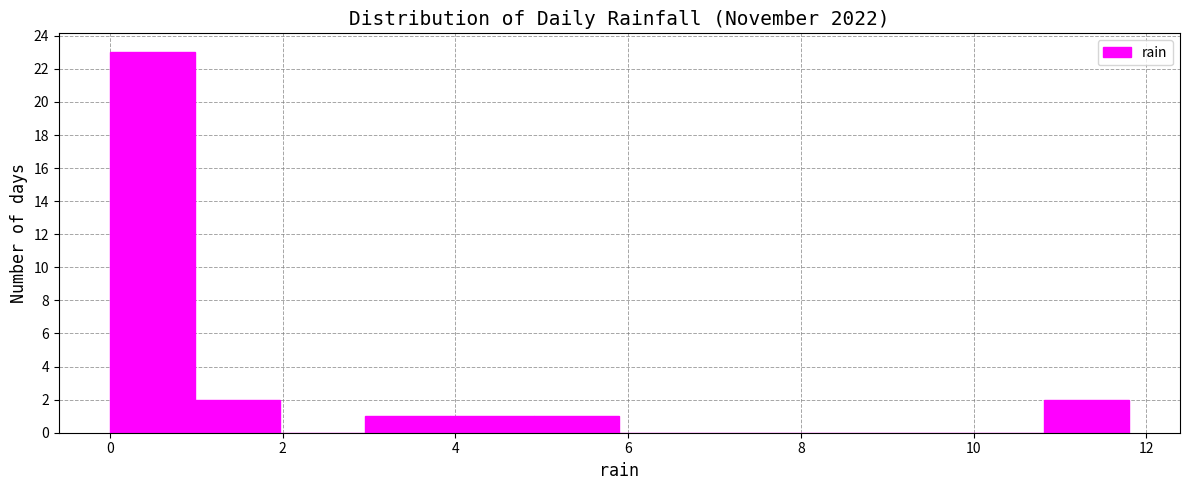

Reading left to right, list every bar in this chart as the range it spans on the x-axis followed by its height. Neither the bar edges nor the heights are printed on the chart, so give them approximately, as read against the axes.

0.0 to 1.0: 23
1.0 to 2.0: 2
2.0 to 3.0: 0
3.0 to 4.0: 1
4.0 to 5.0: 1
5.0 to 6.0: 1
6.0 to 6.8: 0
6.8 to 7.8: 0
7.8 to 8.8: 0
8.8 to 9.8: 0
9.8 to 10.8: 0
10.8 to 11.8: 2